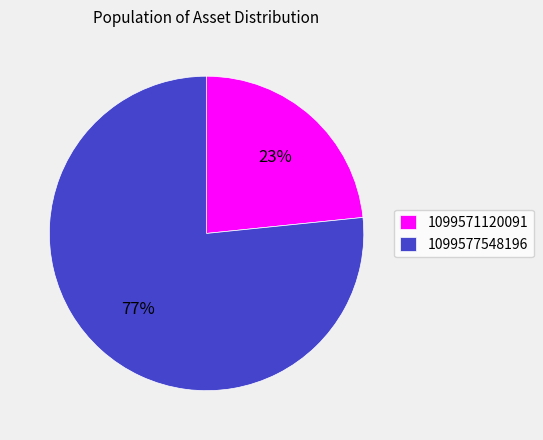

Rank the categories by value from lowest to highest.

1099571120091, 1099577548196